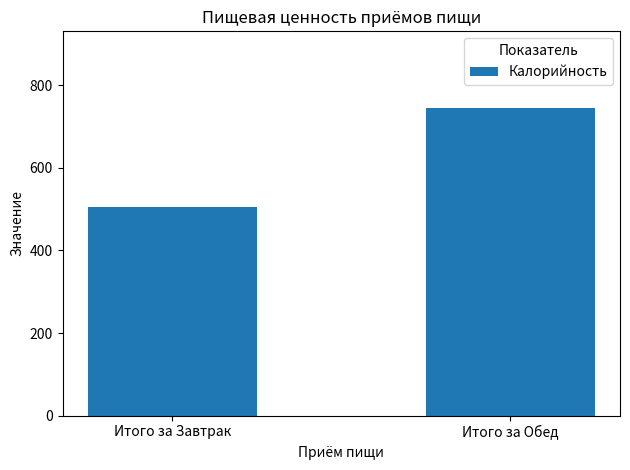

What is the maximum value shown in the chart?

744.5